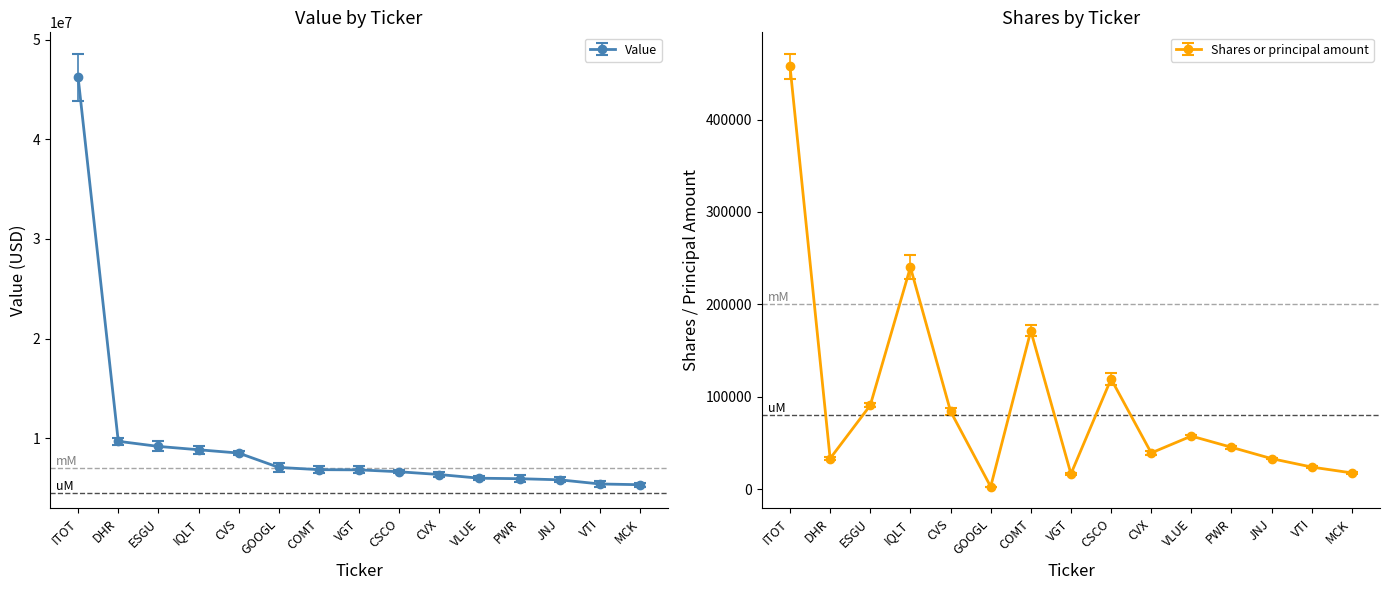

True or false: Shares or principal amount has a value of 39119 at CVX.

True